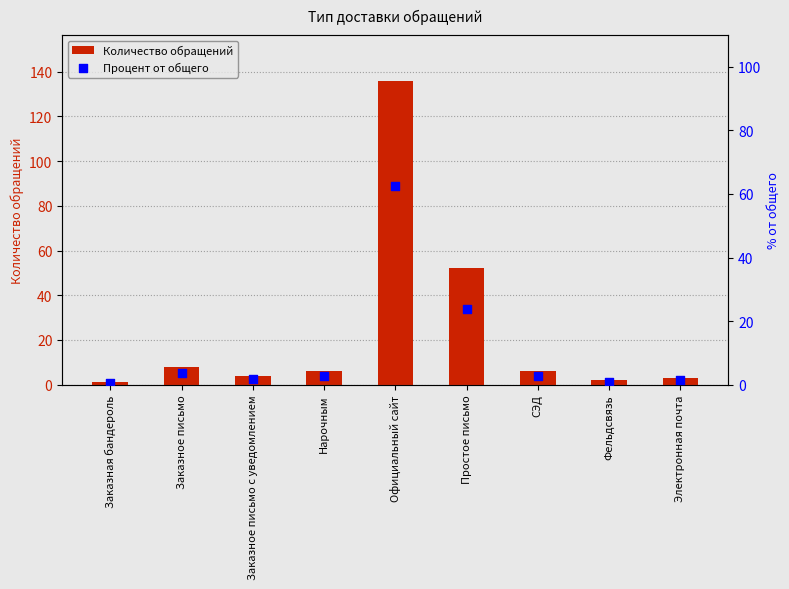

At how many categories does at least one series exceed 31?

2